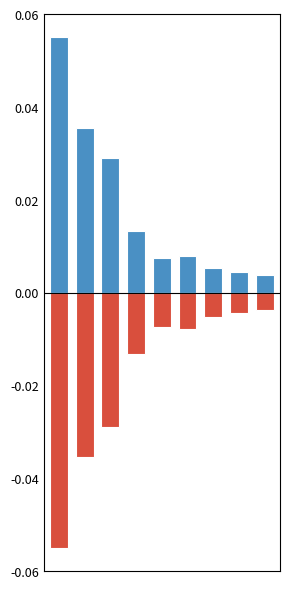

Between 1 and 6, which is larger?

1